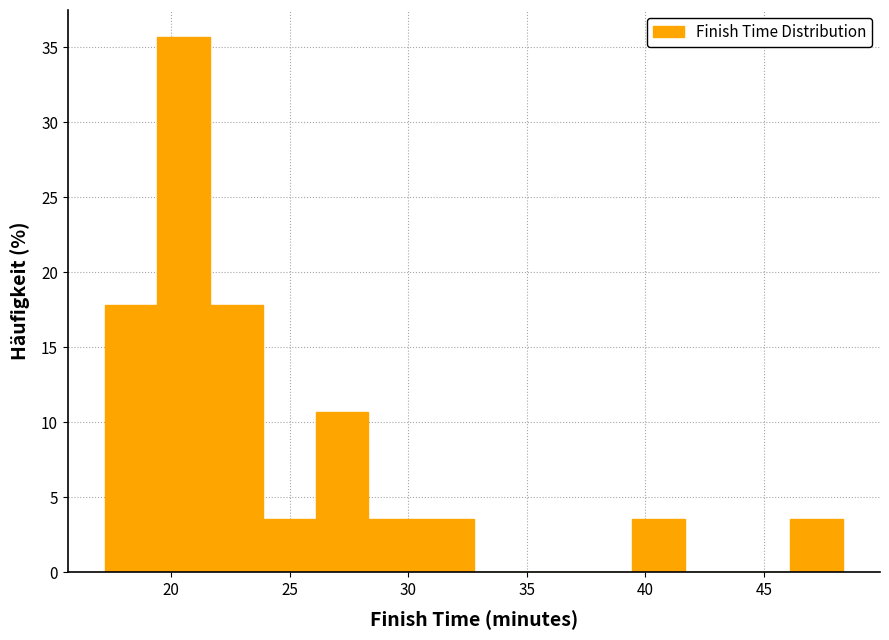

Which range on the x-axis has the tallest bar?

19.5 to 21.5